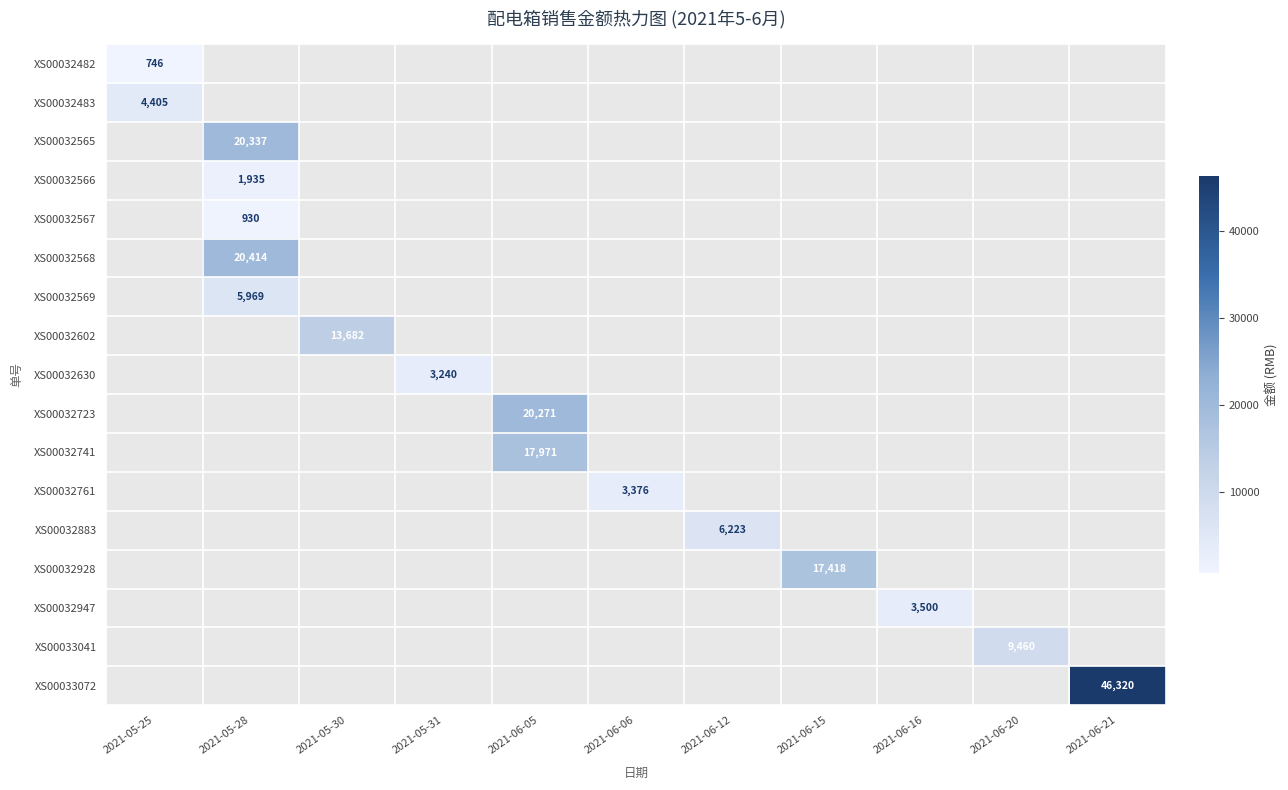

How many categories are shown in the chart?

11